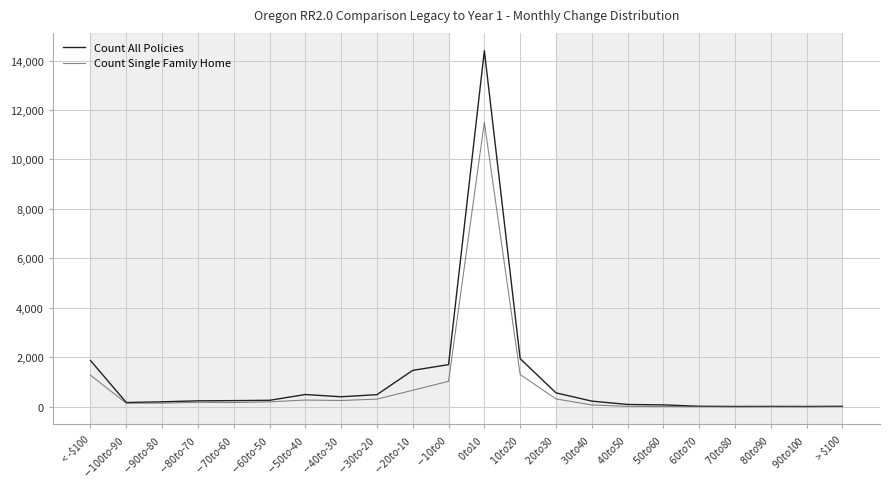

What is the maximum value for Count Single Family Home?

11500